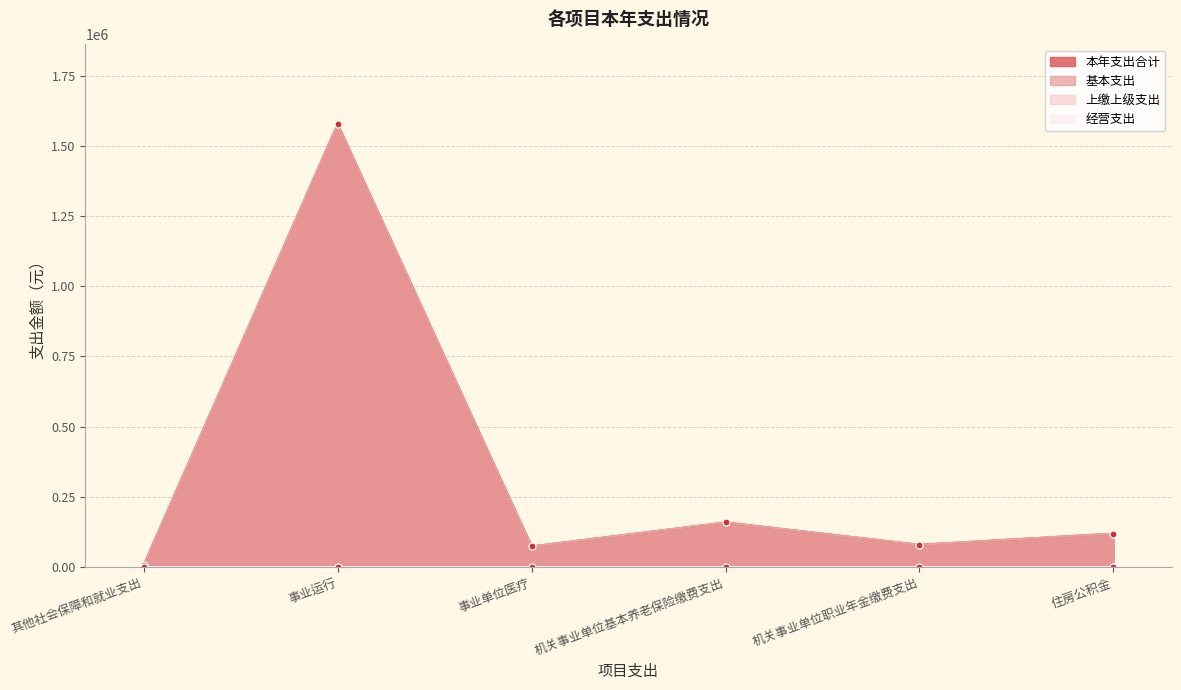

What is the minimum value shown in the chart?

6953.0